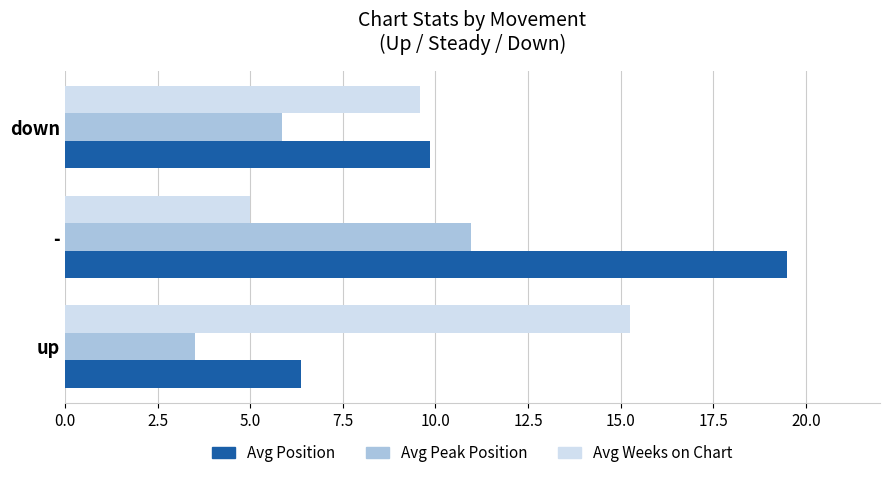

Which series has the largest total across all categories?

Avg Position